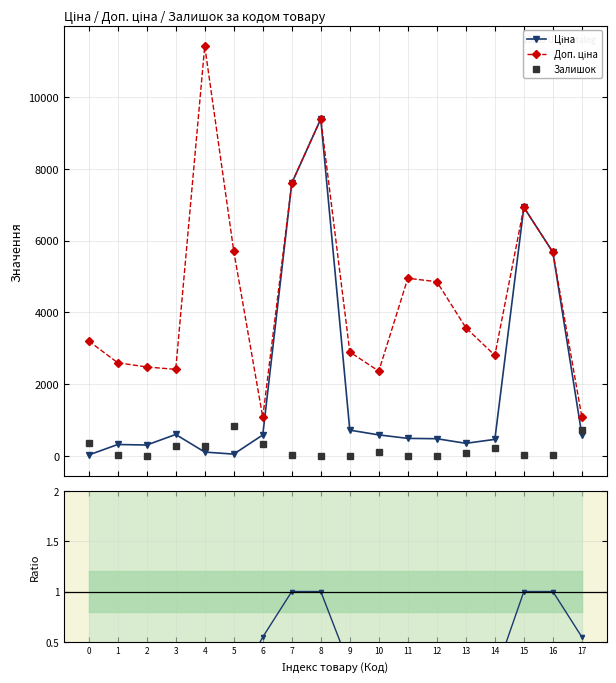

In Залишок, how many points are lower than both neighbors (excluding endpoints)?

4